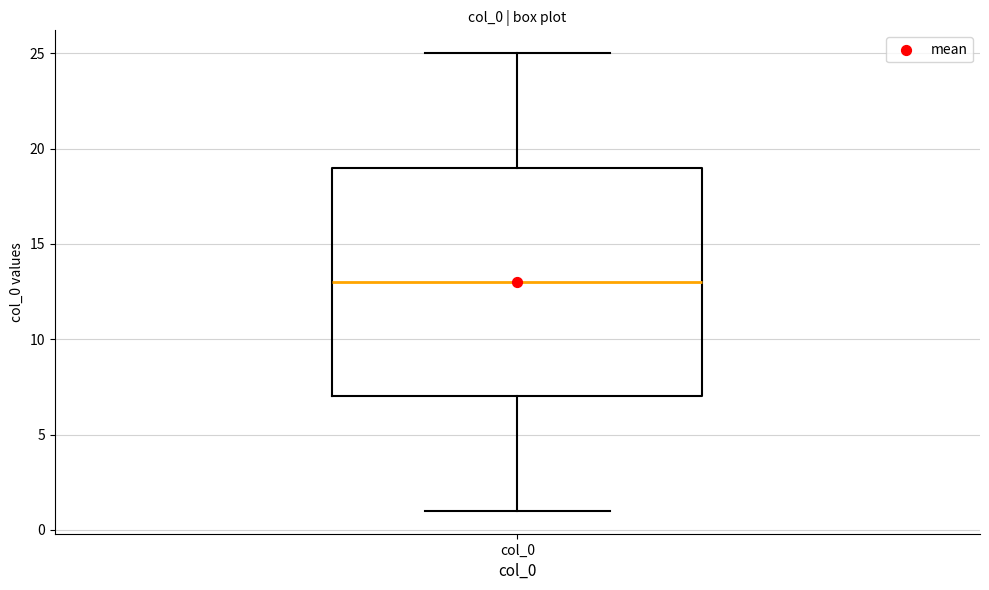

Read this box plot against the y-axis: the position of the median line, the range covered by the box, and the ends of both whiskers. The values are not printed on the chart, so give them approximately, as read against the axis.

median 13, box 7 to 19, whiskers 1 to 25